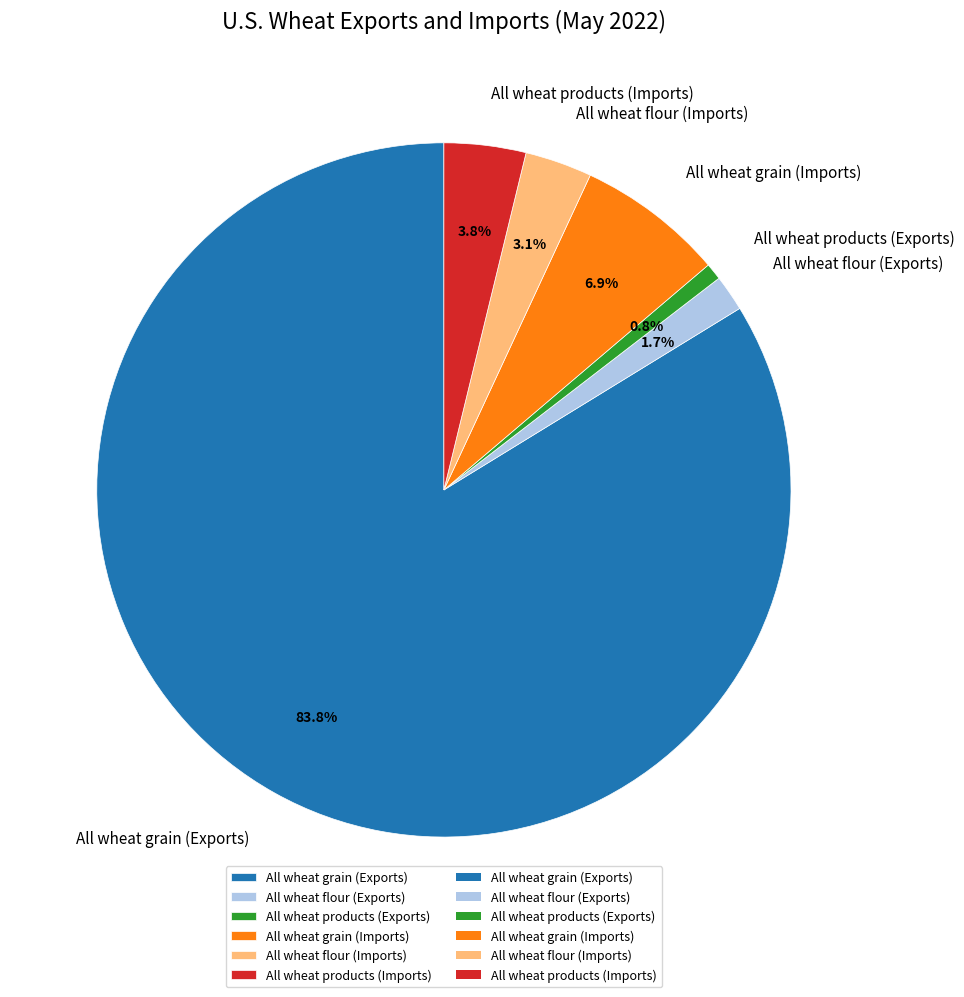

To the nearest percent, what portion does All wheat flour (Exports) represent?

2%